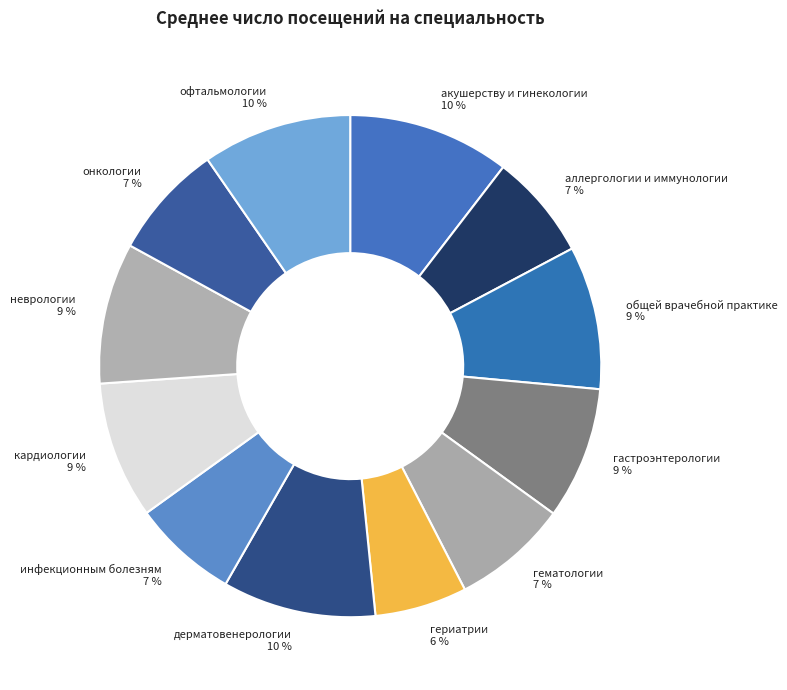

What percentage is the офтальмологии 10 % slice, to the nearest percent?

10%